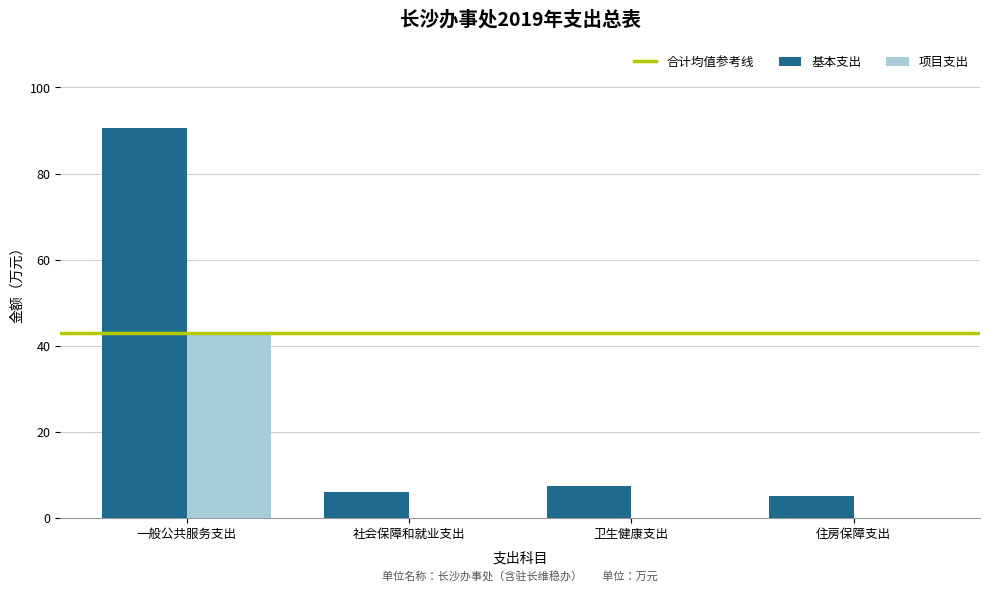

The 项目支出 series shows 0.0 at 卫生健康支出. True or false?

True